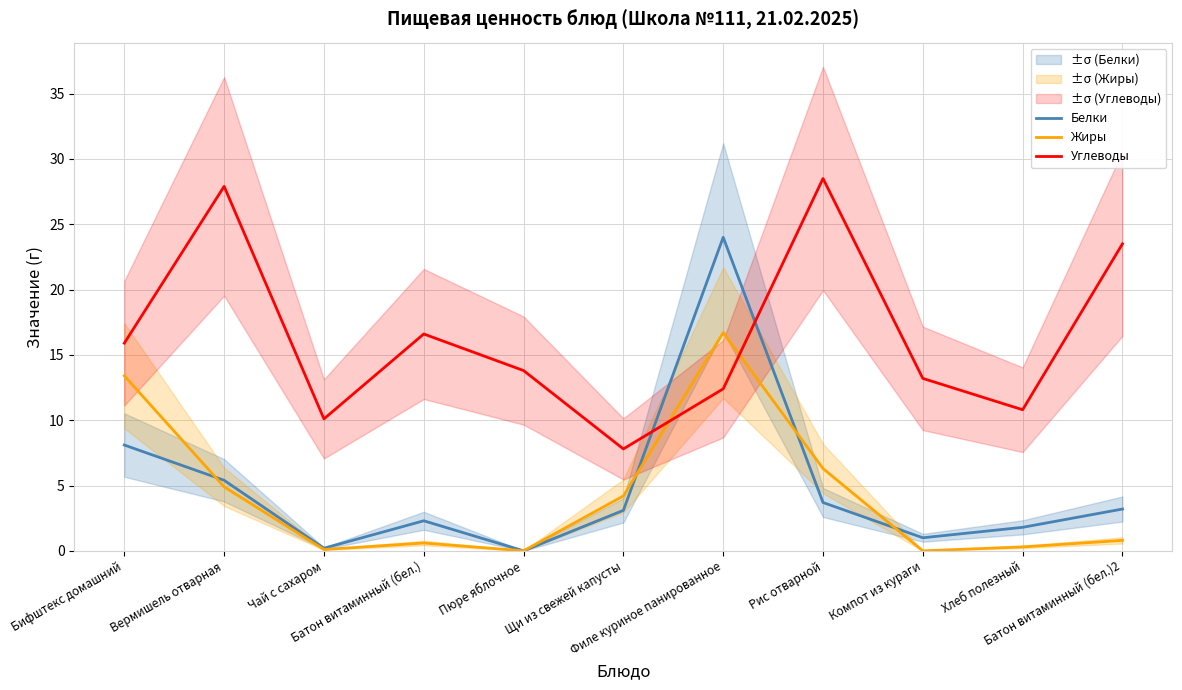

How many data points in Углеводы are above 13?

7